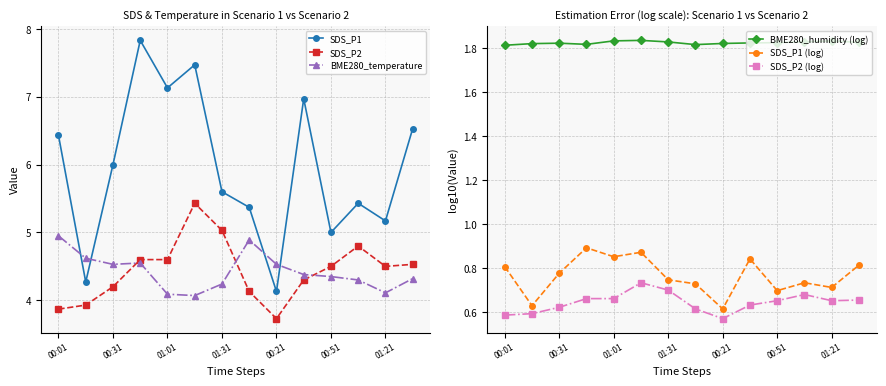

True or false: SDS_P2 has more than 0 interior local peaks.

True